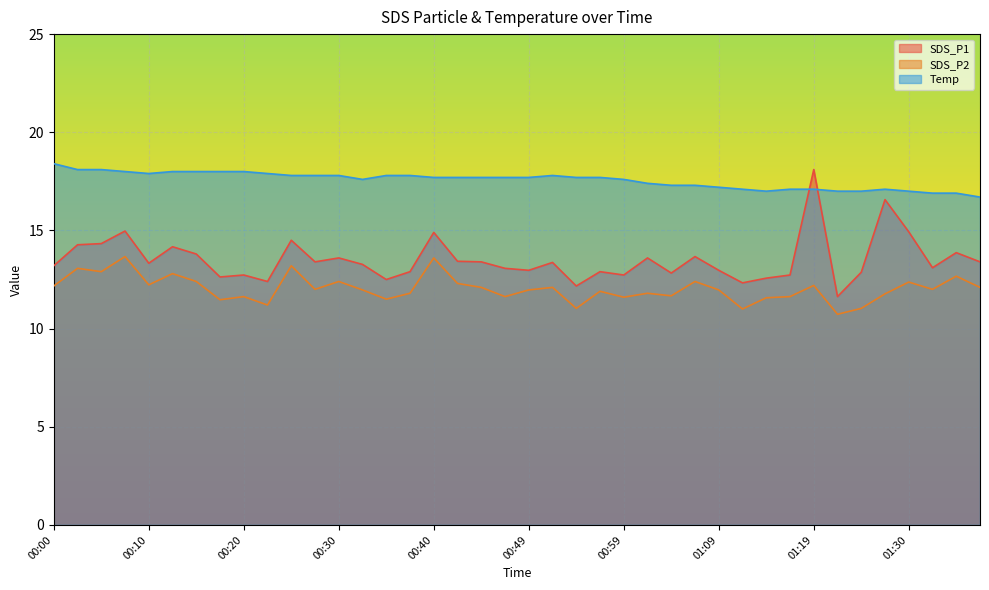

What position from the left is 00:59?

25